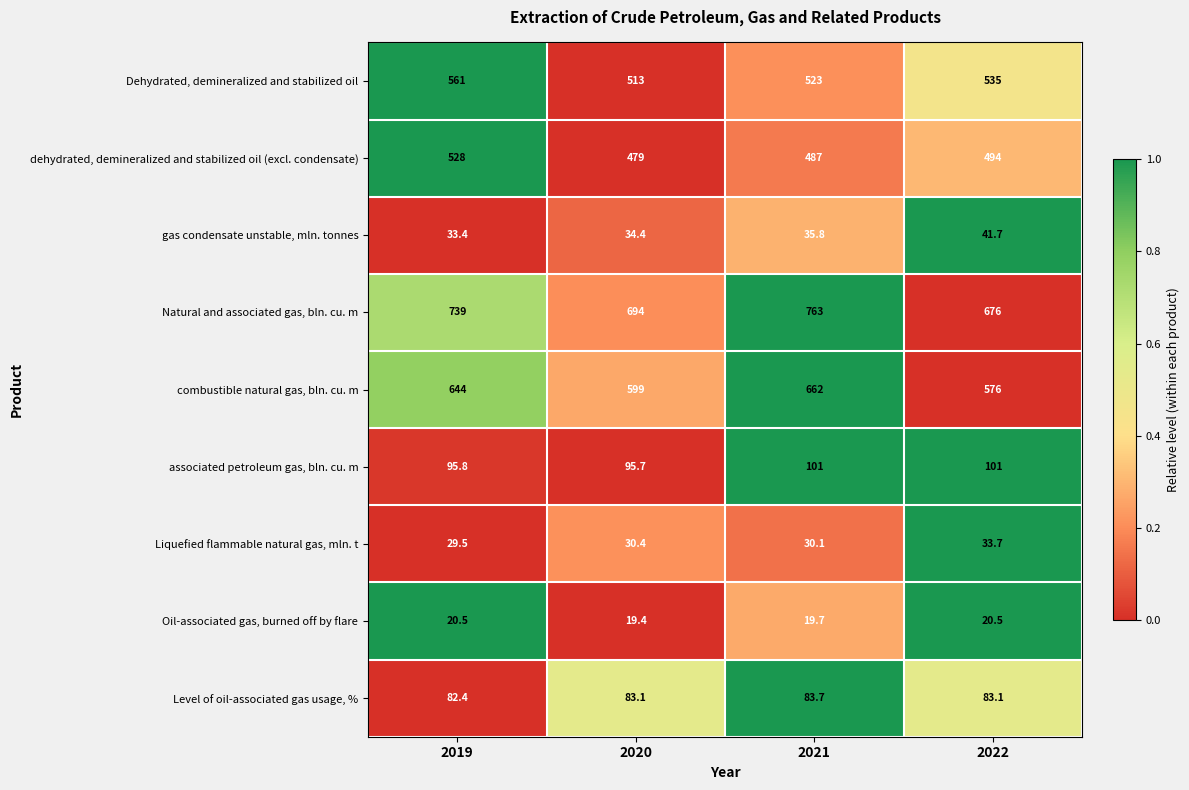

What is the approximate value of dehydrated, demineralized and stabilized oil (excl. condensate) at 2019?

528.0